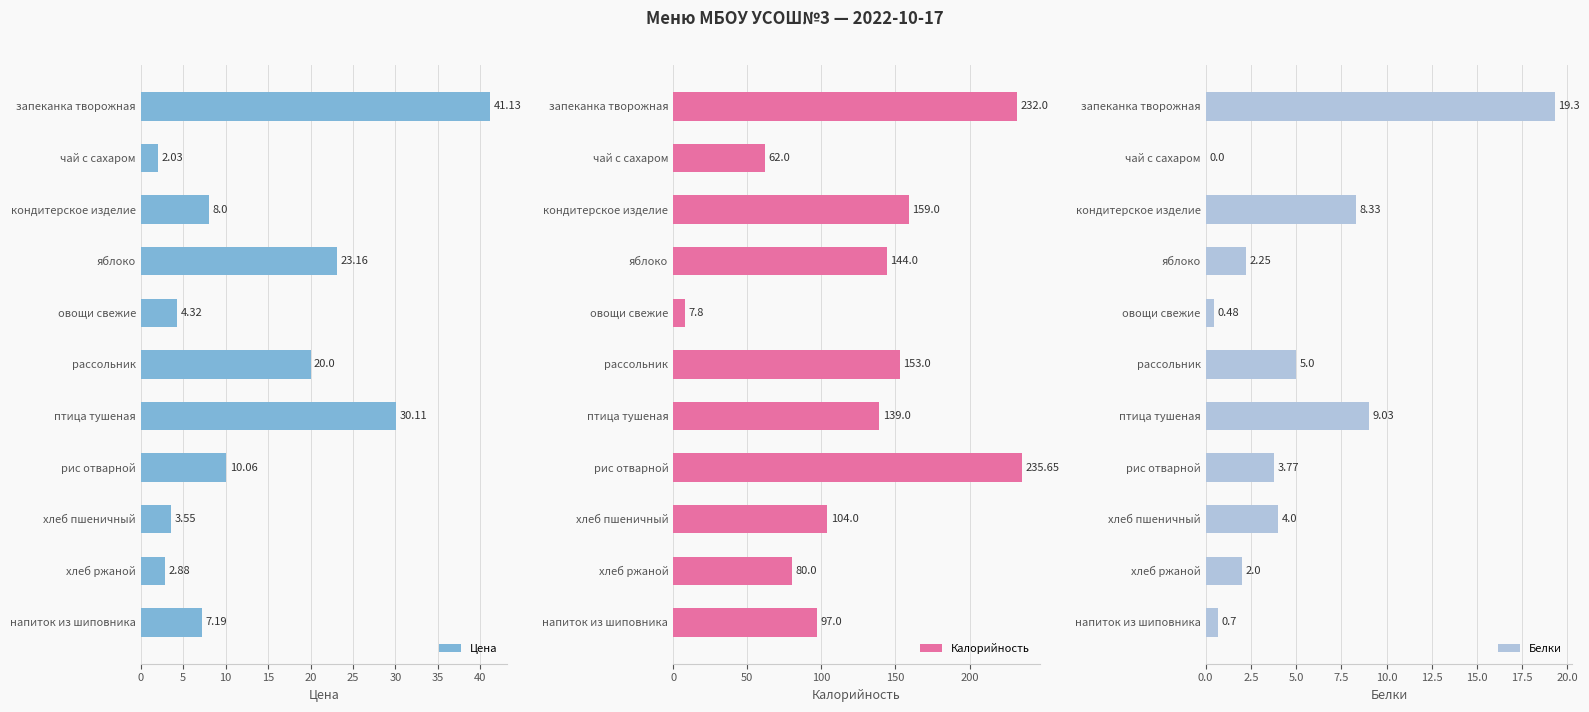

List the series in order of their peak value, lowest first.

Белки, Цена, Калорийность